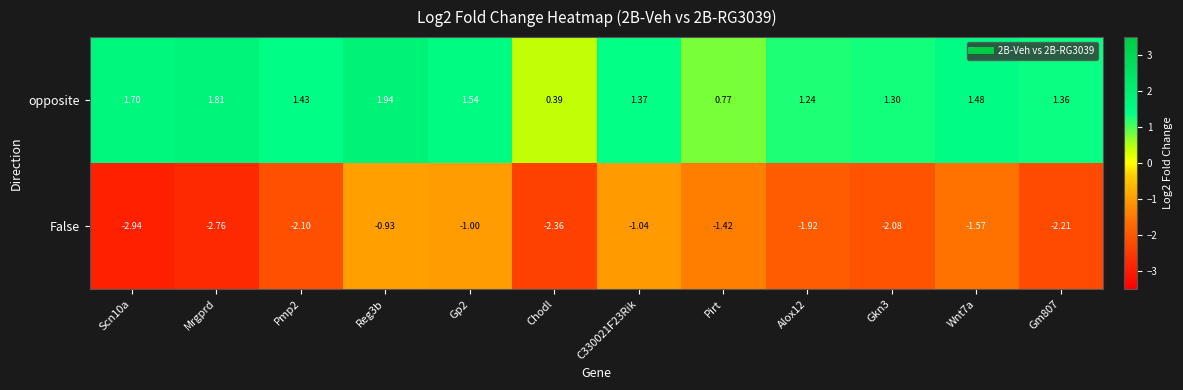

List the series in order of their overall mean, lowest first.

False, opposite